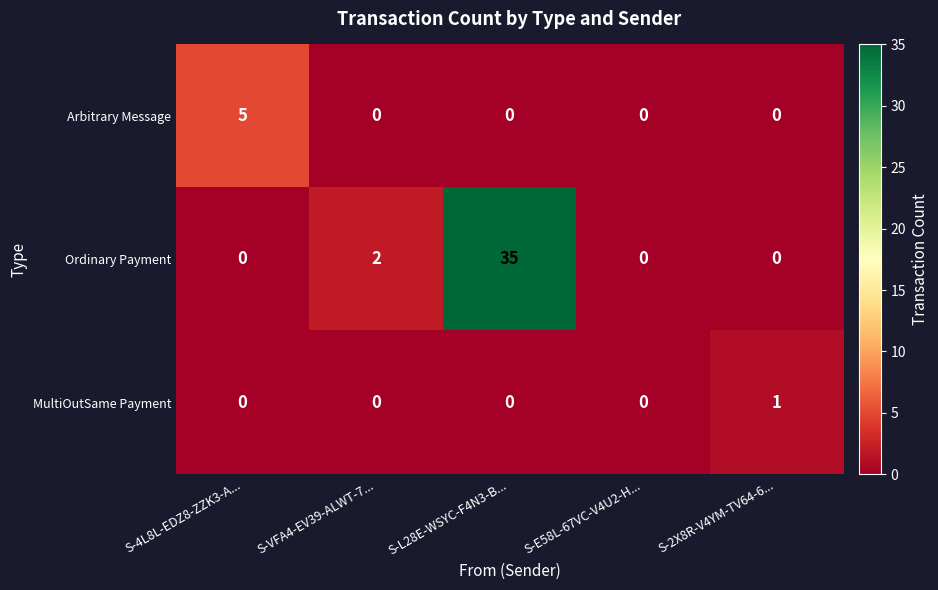

What is the difference between the Arbitrary Message values at S-4L8L-EDZ8-ZZK3-A... and S-E58L-67VC-V4U2-H...?

5